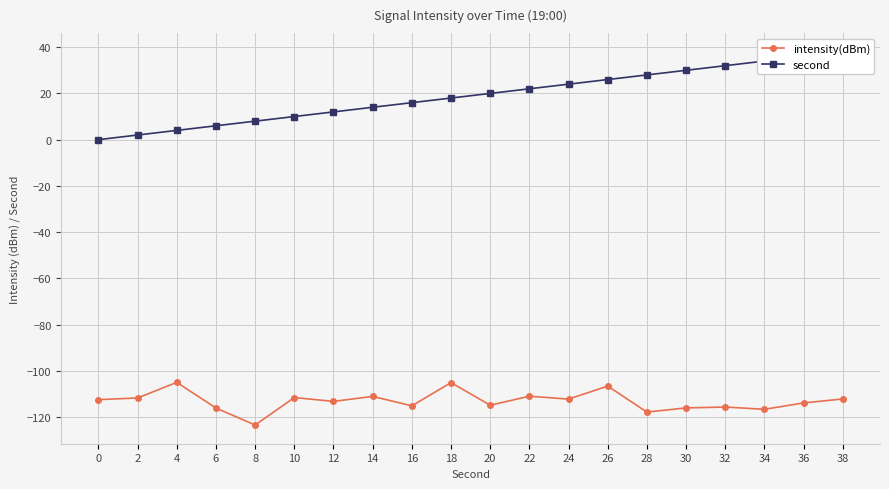

At which label does second reach its peak?

38